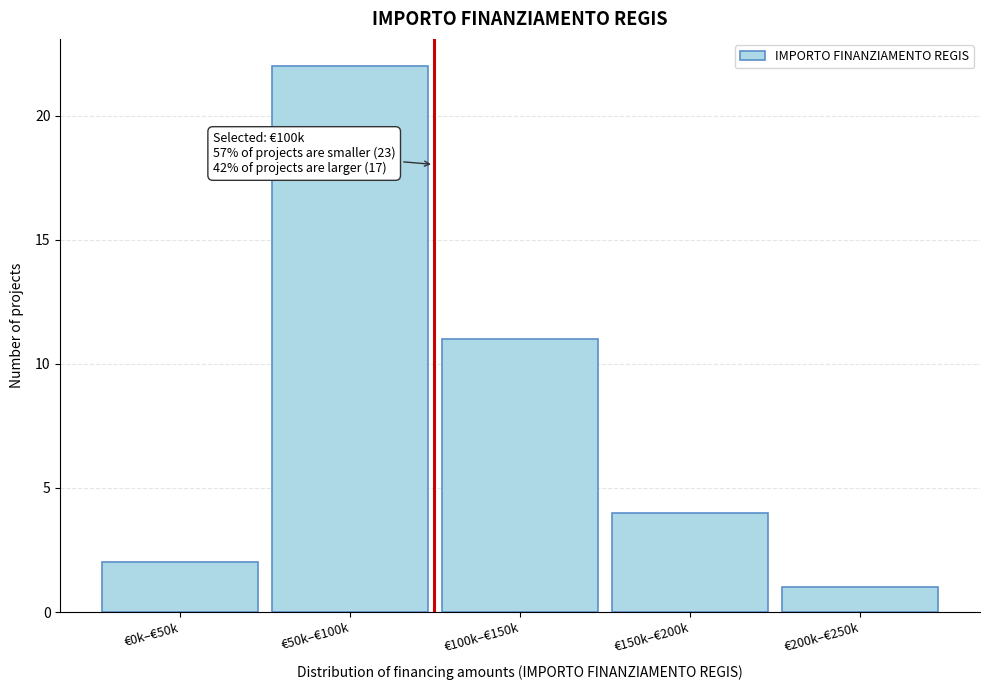

Reading left to right, list all the values displayed in this chart.

2	22	11	4	1